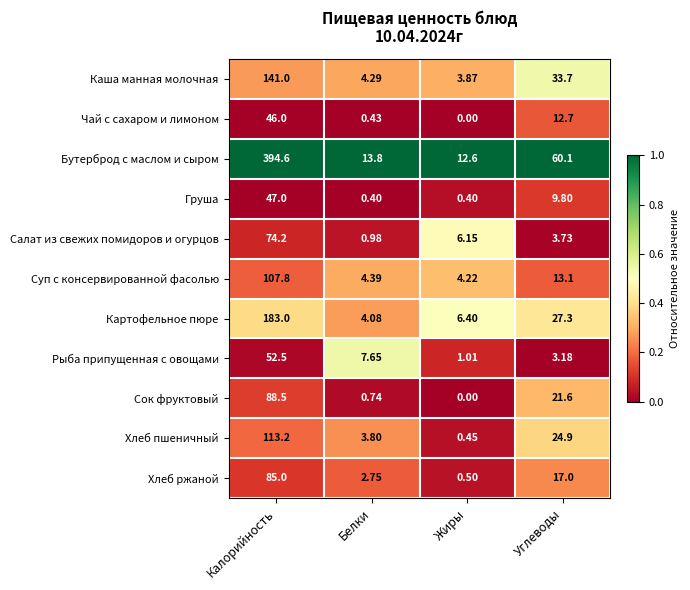

At which label is Бутерброд с маслом и сыром closest to 203?

Углеводы